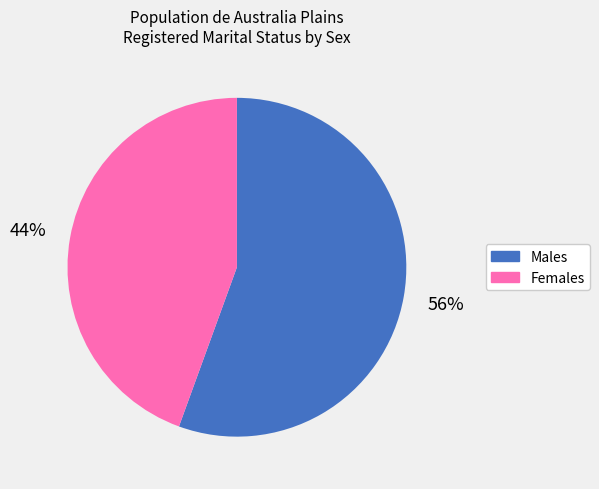

Which has a higher value, Females or Males?

Males